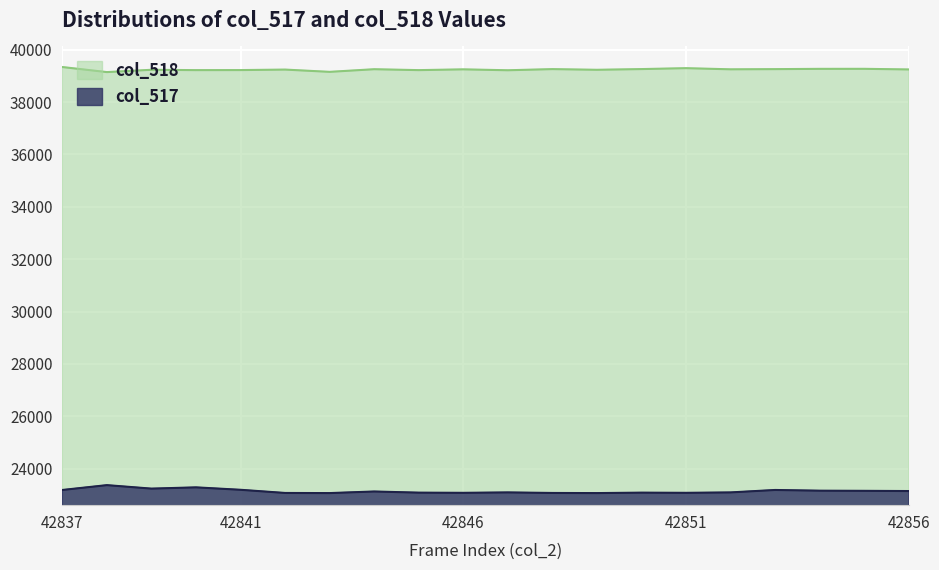

True or false: col_518 and col_517 cross at least once.

False